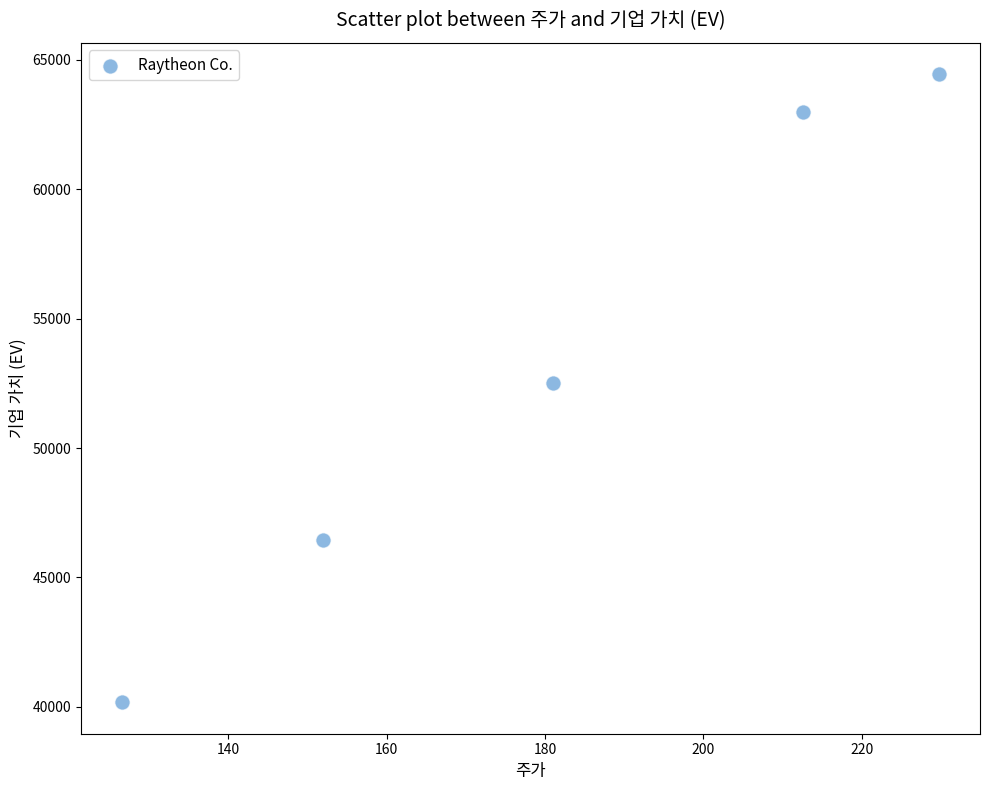

What is the range of Y values (max minus min)?

24267